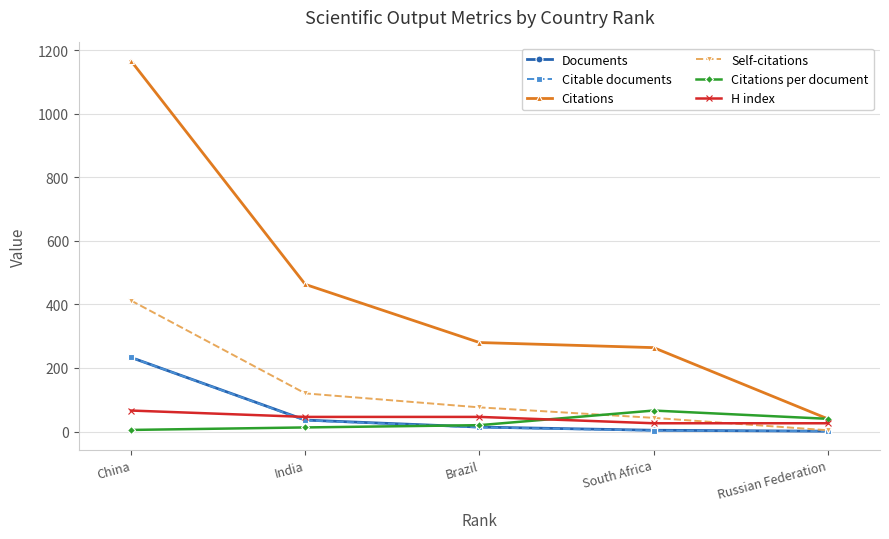

Between China and India, which series saw the biggest shift?

Citations